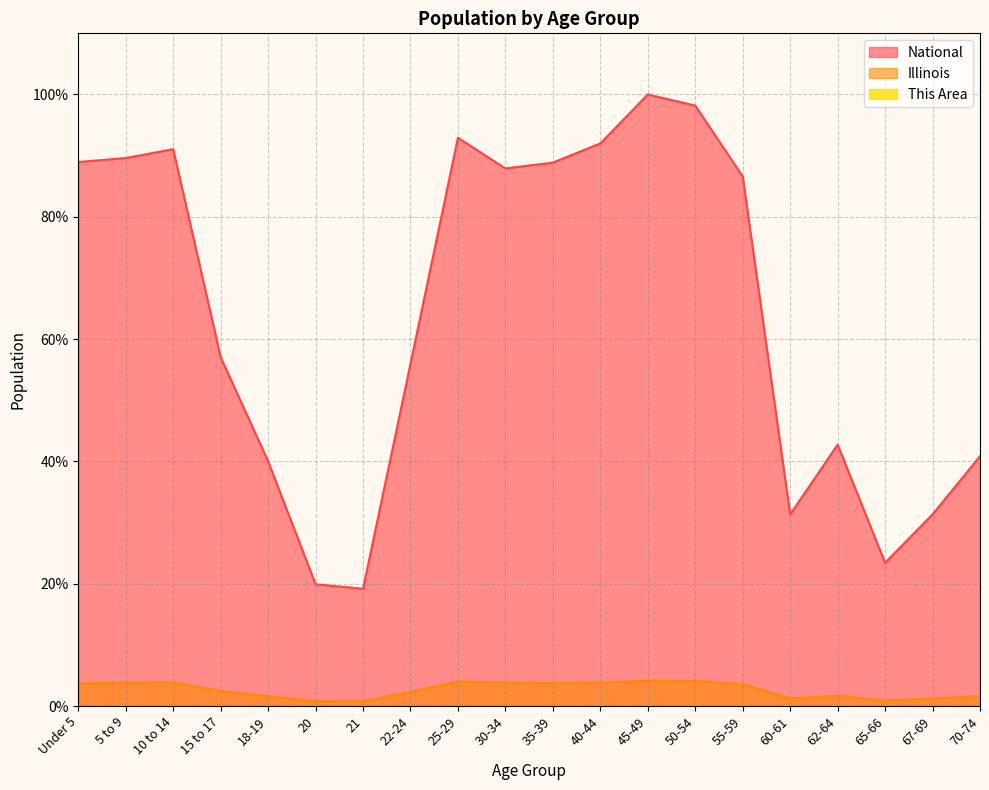

True or false: National has more than 2 points higher than both neighbors.

True